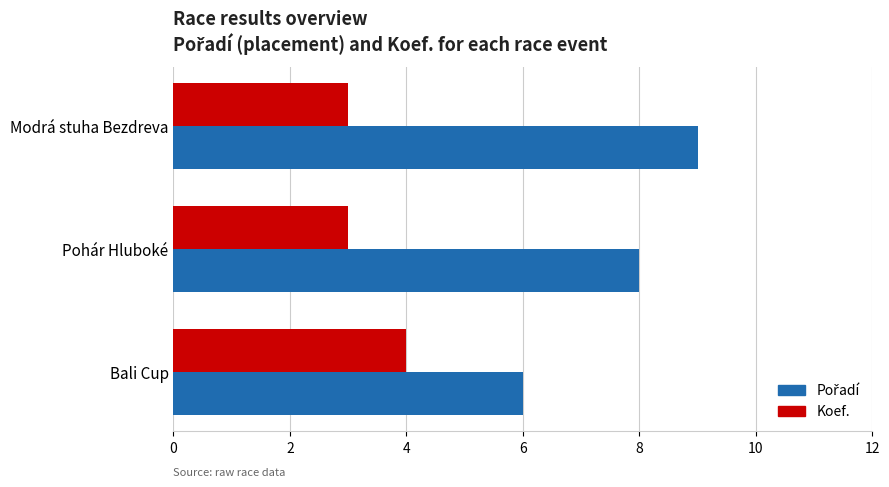

Count the Koef. values in the range 3 to 4.

3